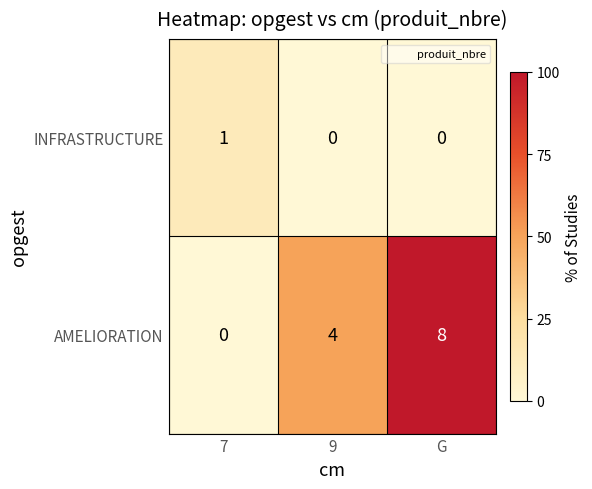

Reading right to left, transcribe all the data shown in this chart.

INFRASTRUCTURE: G=0	9=0	7=1
AMELIORATION: G=8	9=4	7=0